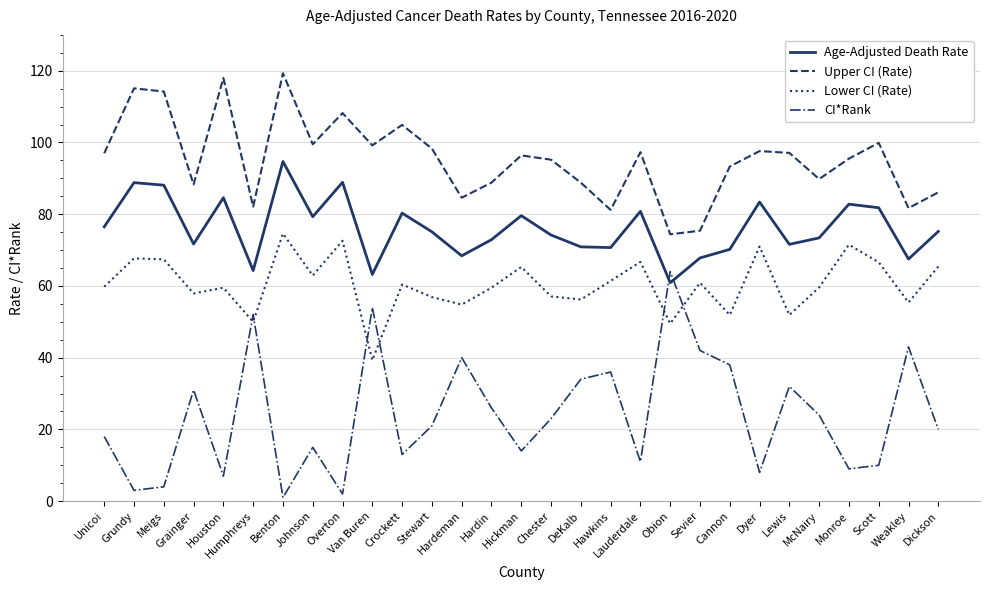

What is the maximum value for CI*Rank?

64.0